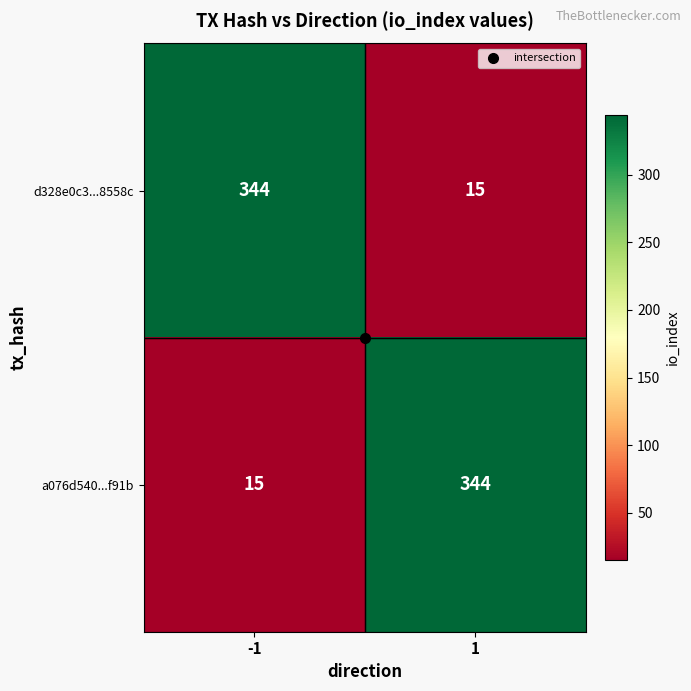

Rank the series at -1 from highest to lowest value.

d328e0c3...8558c, a076d540...f91b